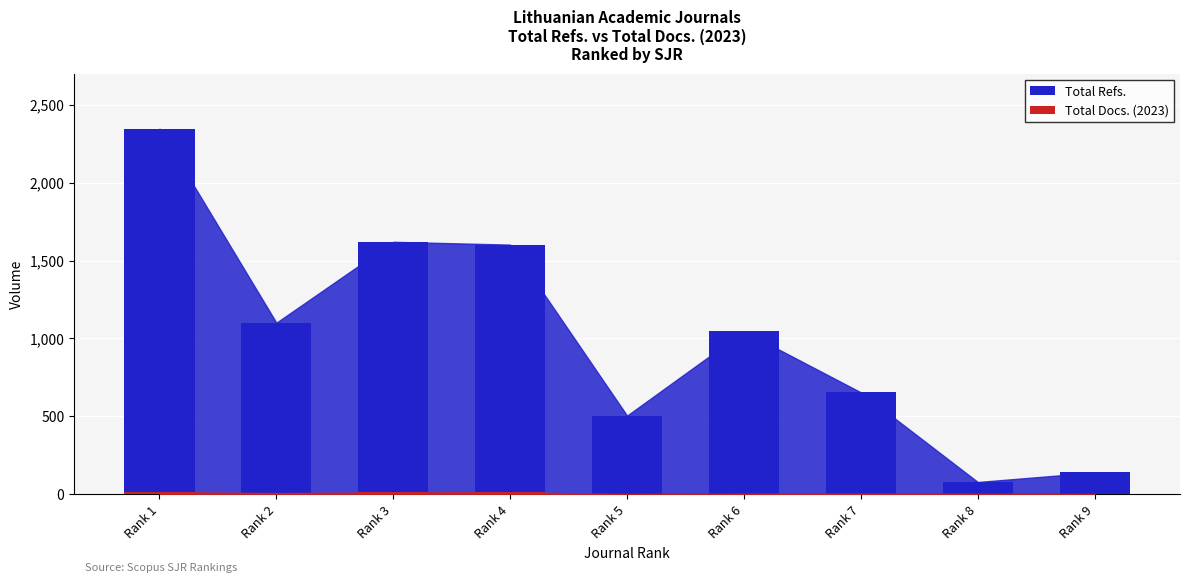

How many data points does each series have?

9